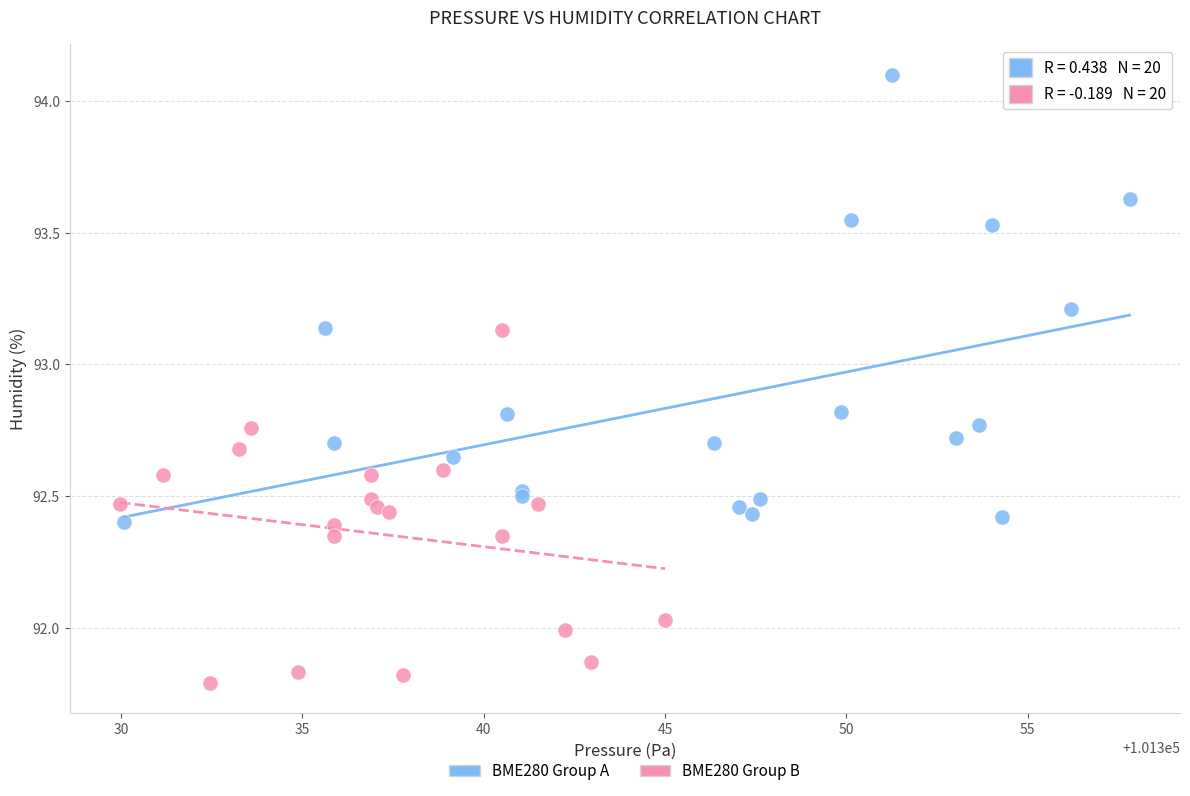

Which series reaches the minimum Y coordinate?

BME280 Group B